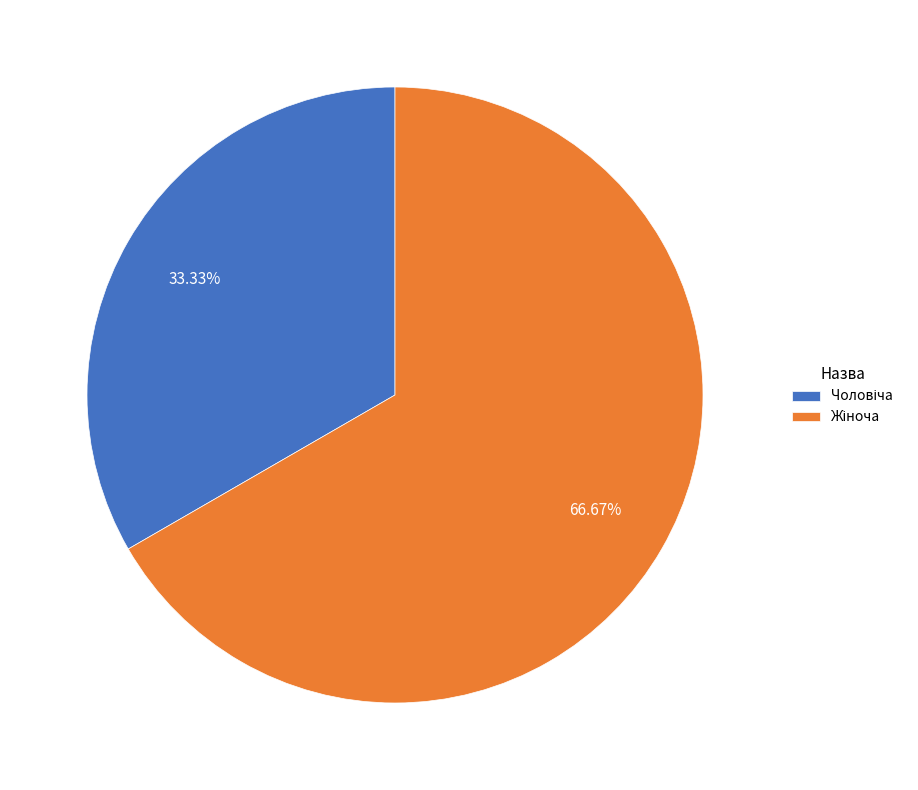

Does any single category account for the majority?

Yes